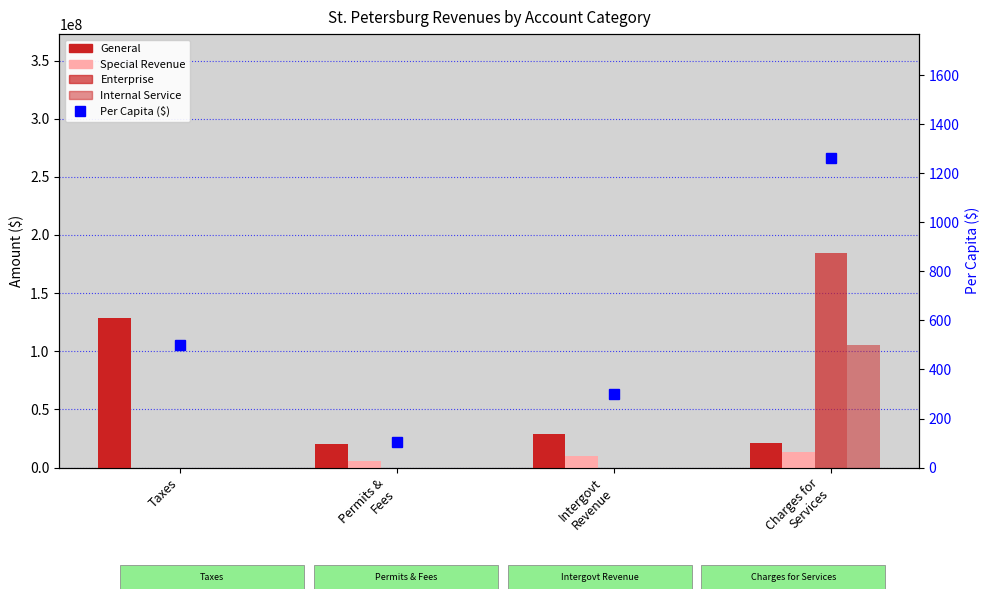

What is the difference between the maximum and second lowest values in the Special Revenue series?

8074929.0